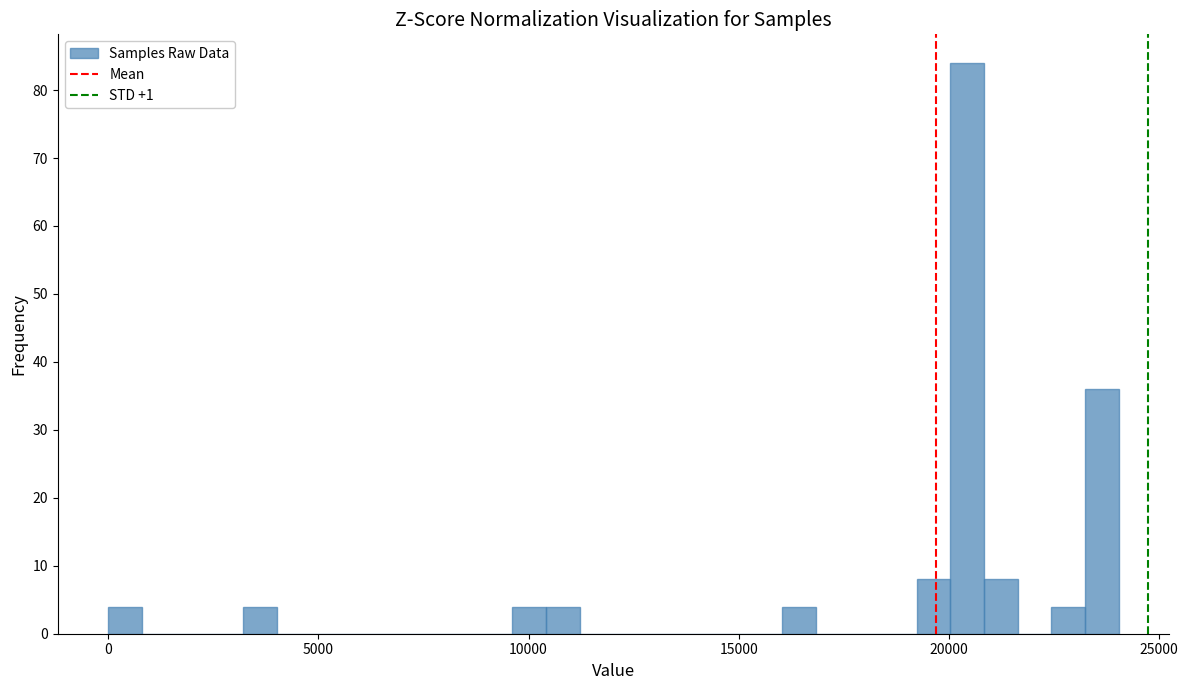

Read against the x-axis, roughly where is the centre of the tallest bar?

20500